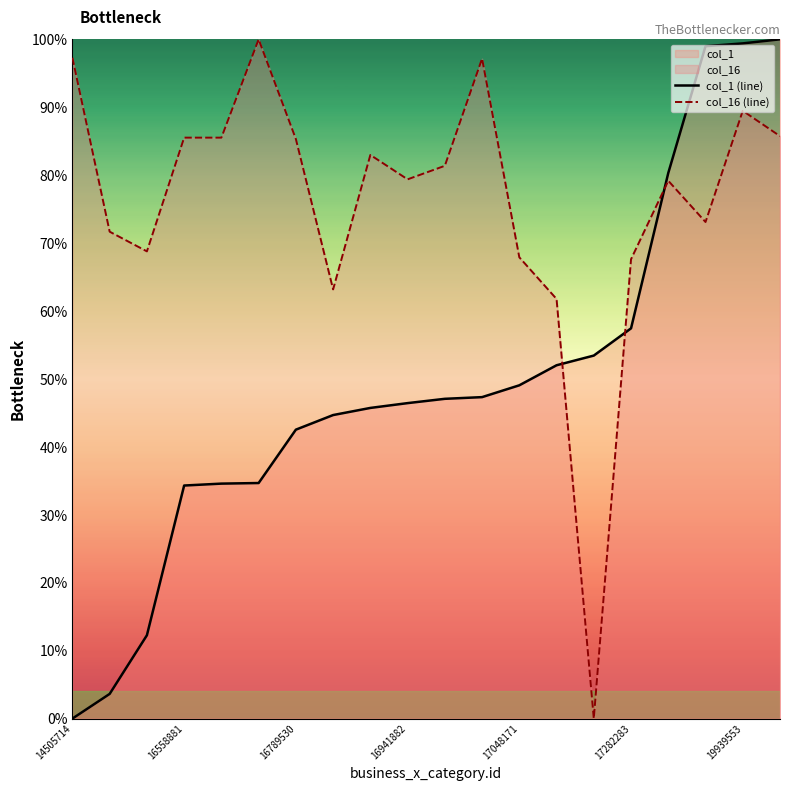

At 19939553, list the series in order from smallest to largest.

col_16 (line), col_1 (line)